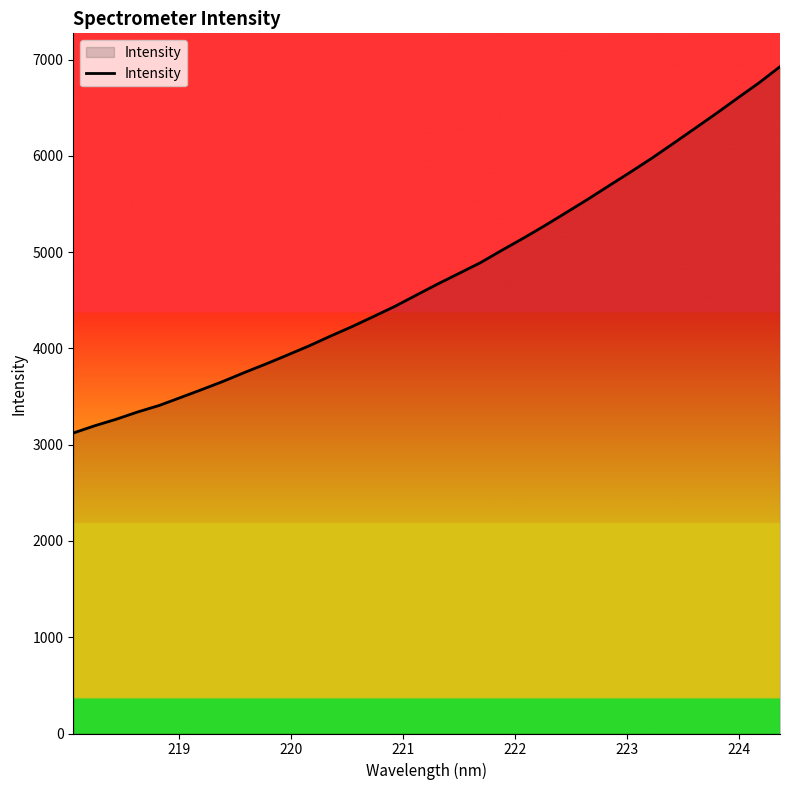

What is the maximum value shown in the chart?

6925.7